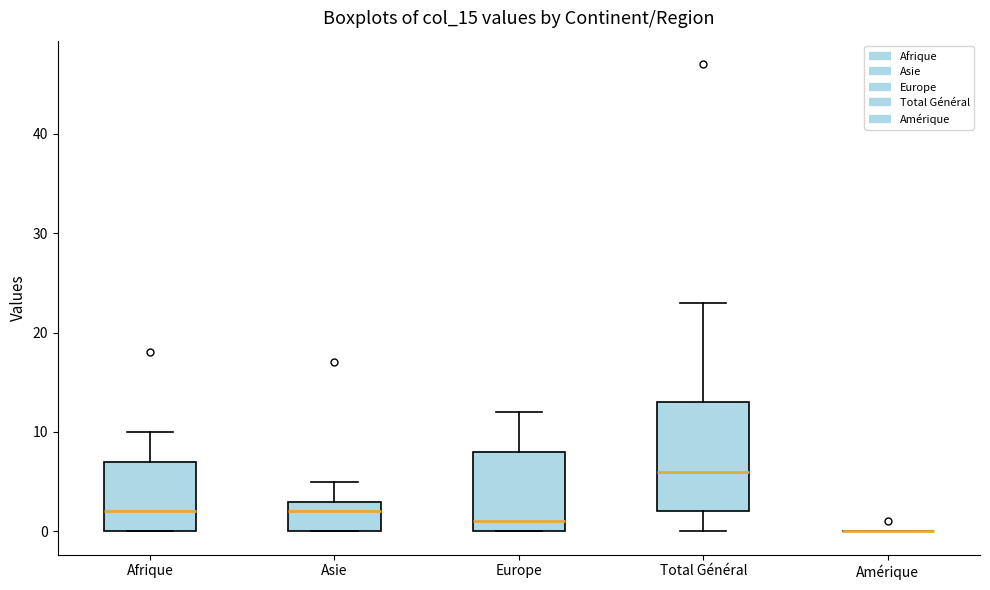

Comparing the boxes themselves (not the whiskers), which one is the tallest?

Total Général